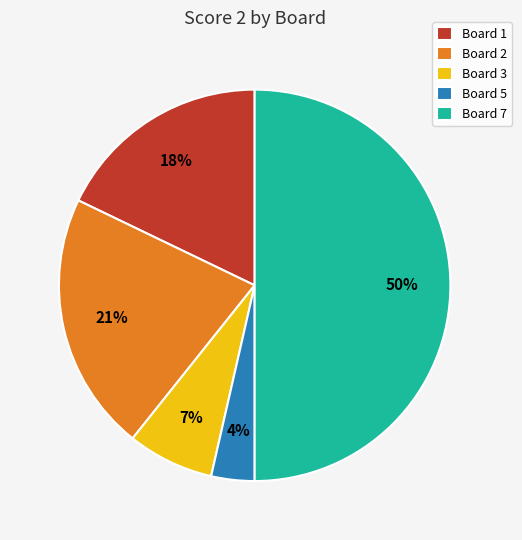

Rank the categories by value from lowest to highest.

Board 5, Board 3, Board 1, Board 2, Board 7